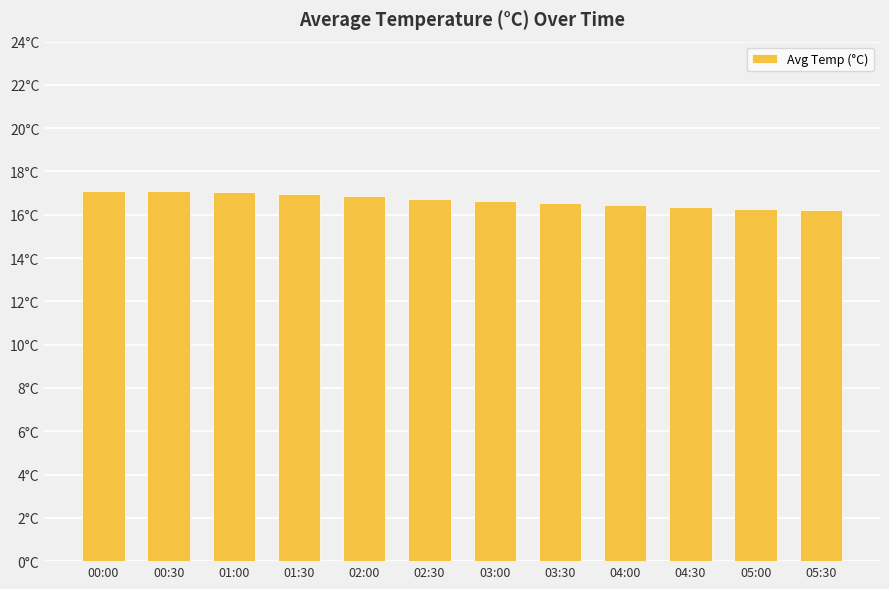

Reading left to right, what are all the values shown in this chart?

17.1	17.1	17.1	16.9	16.9	16.8	16.6	16.6	16.4	16.4	16.2	16.2